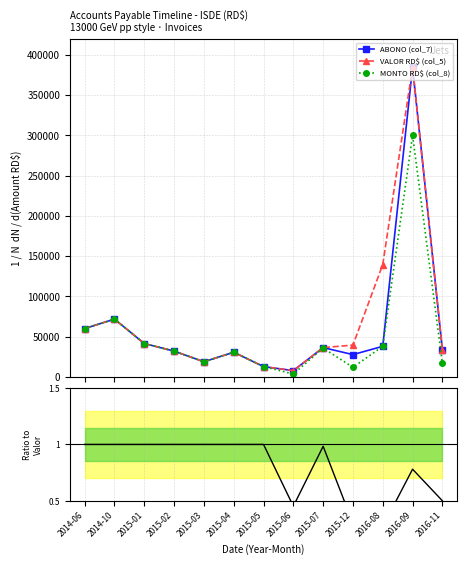

True or false: VALOR RD$ (col_5) and ABONO (col_7) intersect in this chart.

False